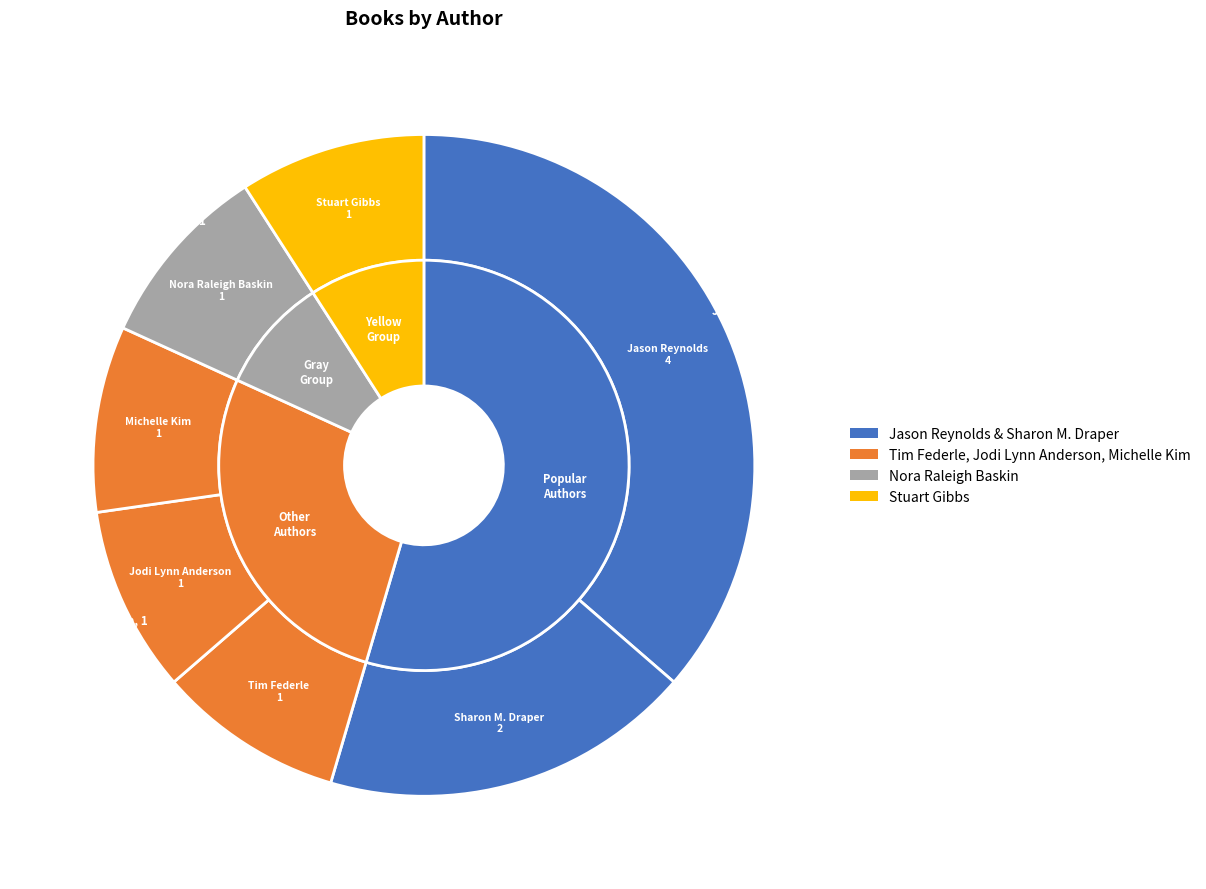

What is the ratio of the value at Jodi Lynn Anderson (22013107) to the value at Tim Federle (400720807)?

1.0